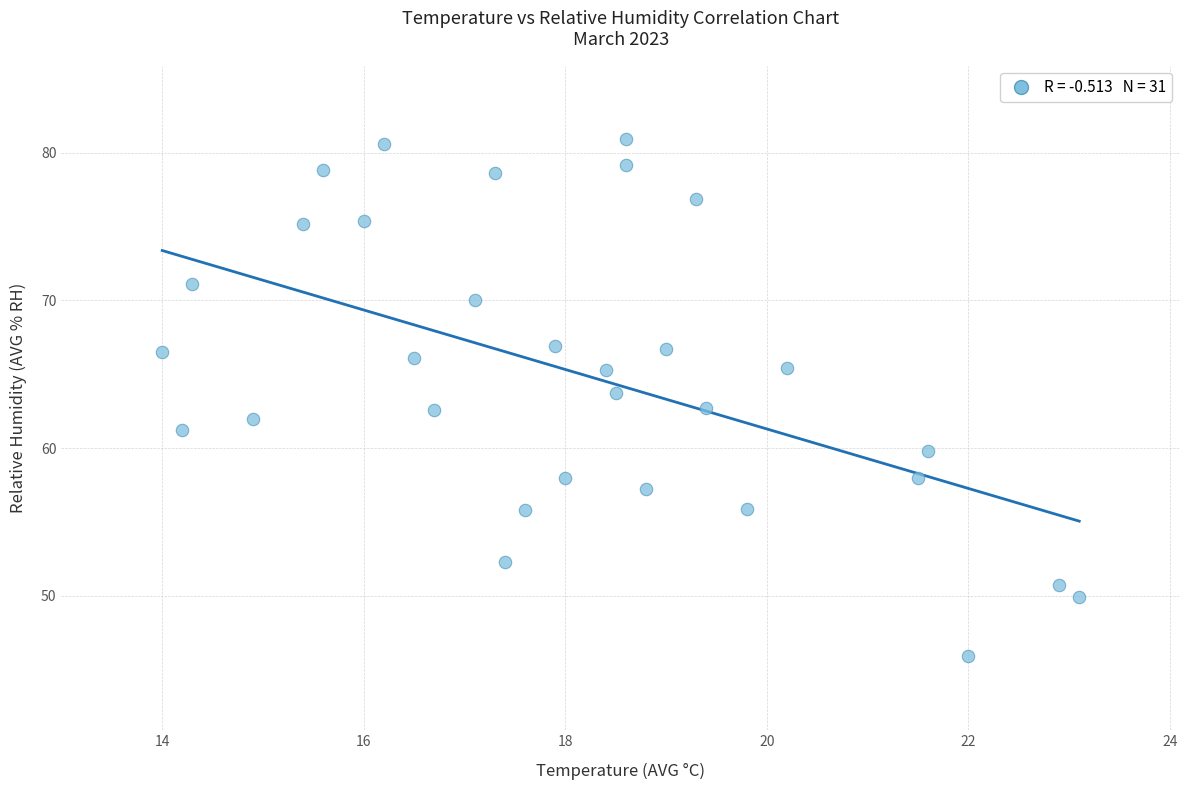

What is the range of Y values (max minus min)?

35.0